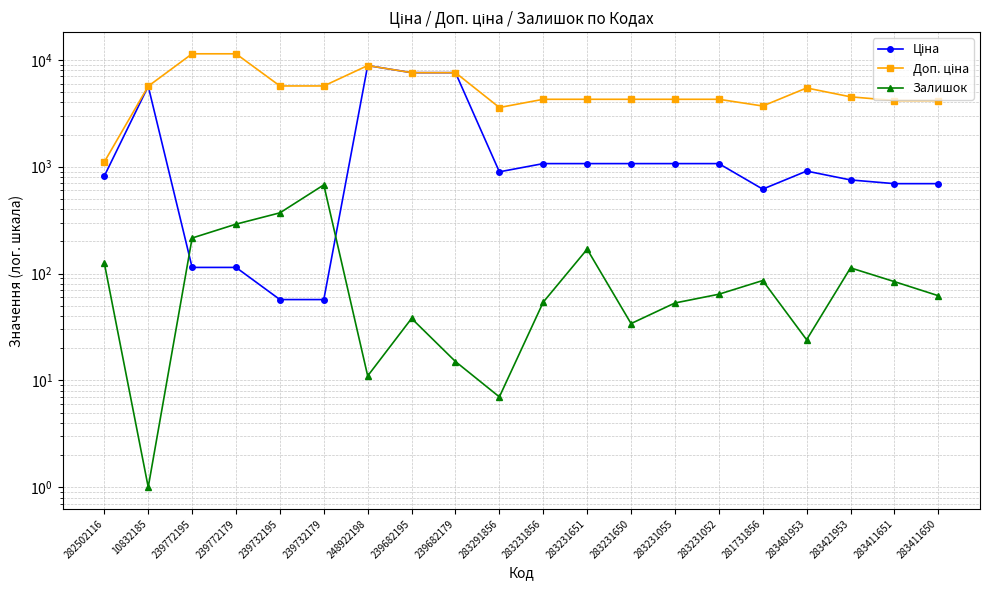

What are all the series names shown in the legend?

Ціна, Доп. ціна, Залишок